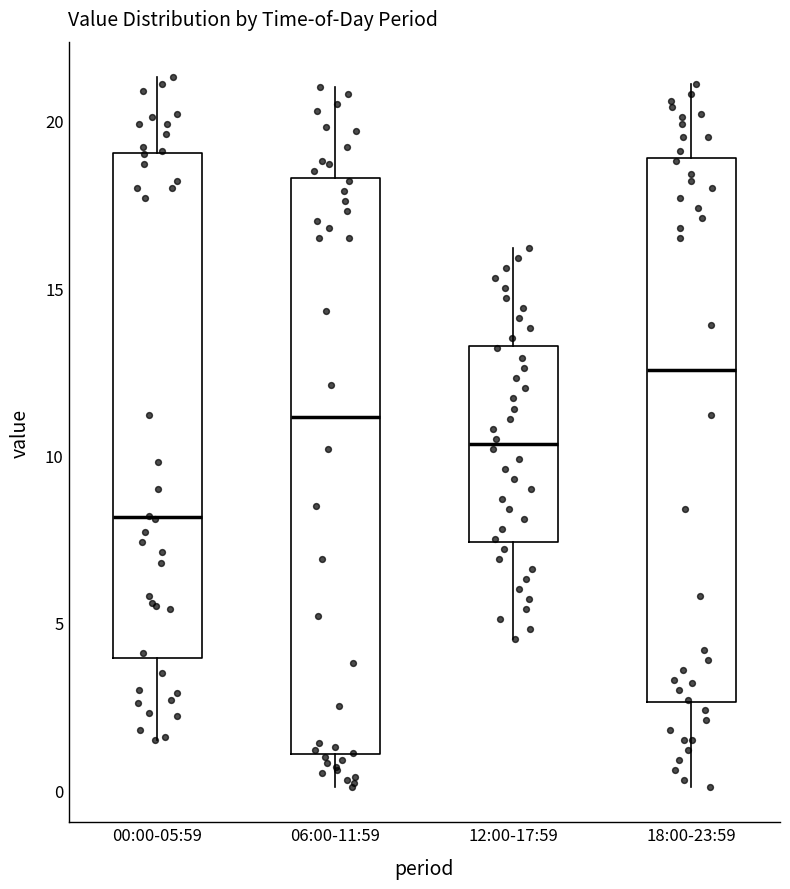

Comparing the boxes themselves (not the whiskers), which one is the tallest?

06:00-11:59